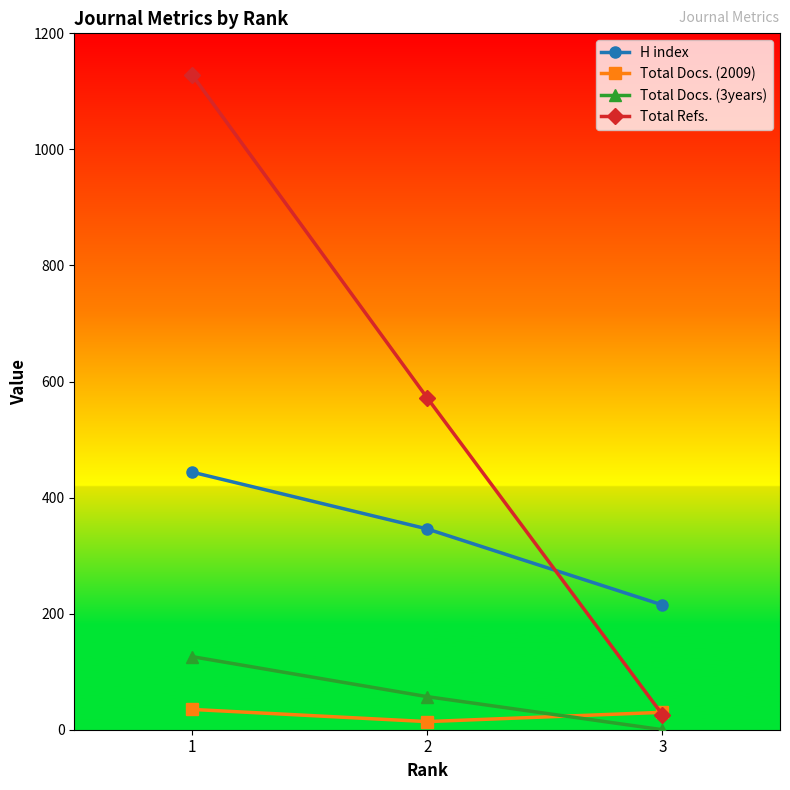

Between 1 and 3, which series saw the biggest shift?

Total Refs.